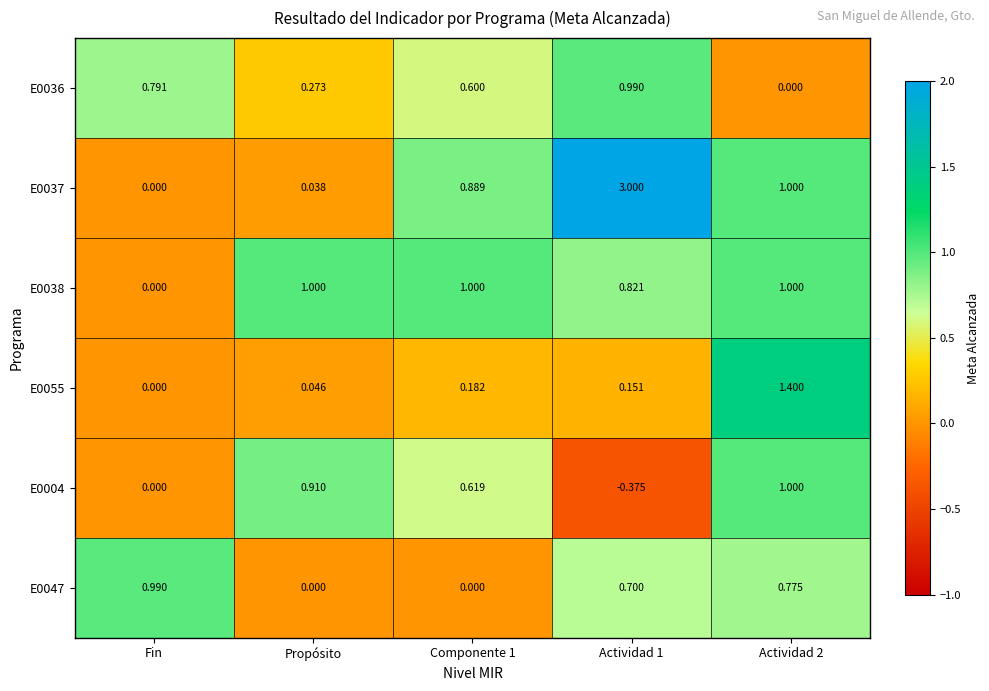

At which label does E0038 reach its minimum?

Fin